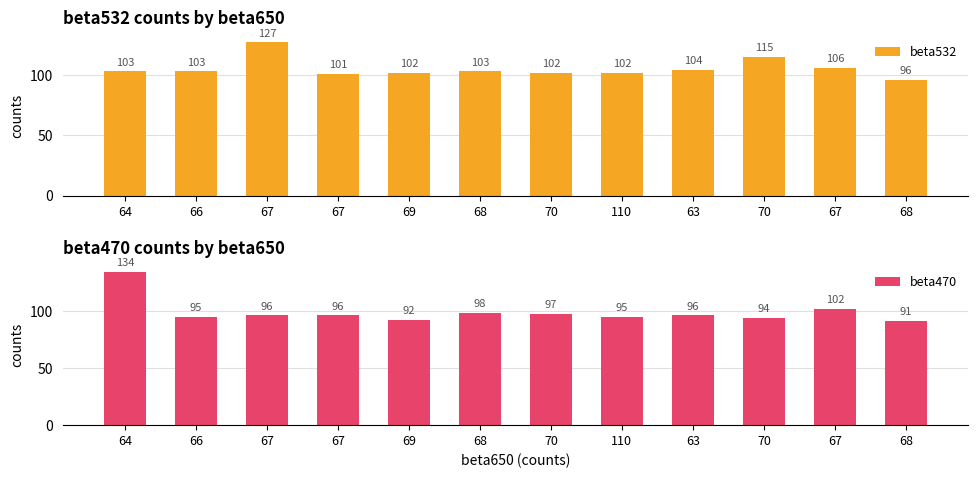

List the series in order of their peak value, lowest first.

beta532, beta470